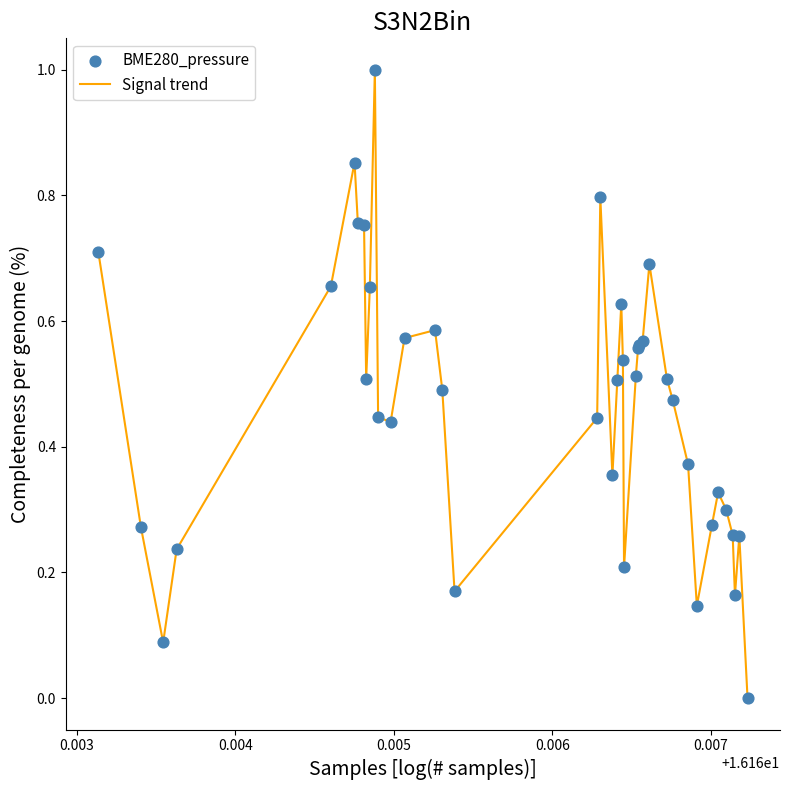

What is the greatest value displayed?

1.0